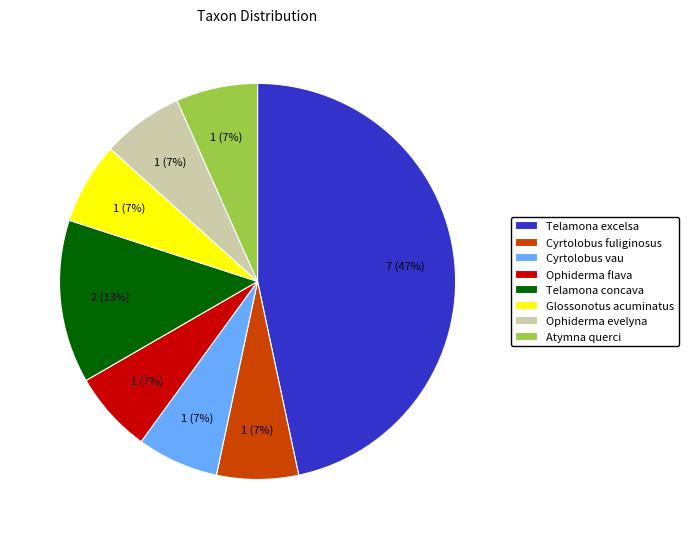

How many slices are in this pie chart?

8